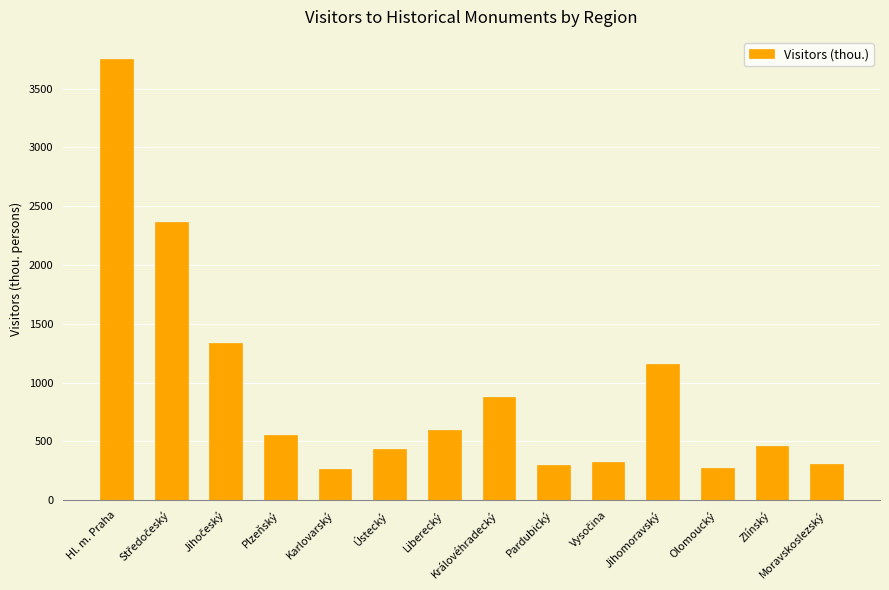

What is the average value?

929.0